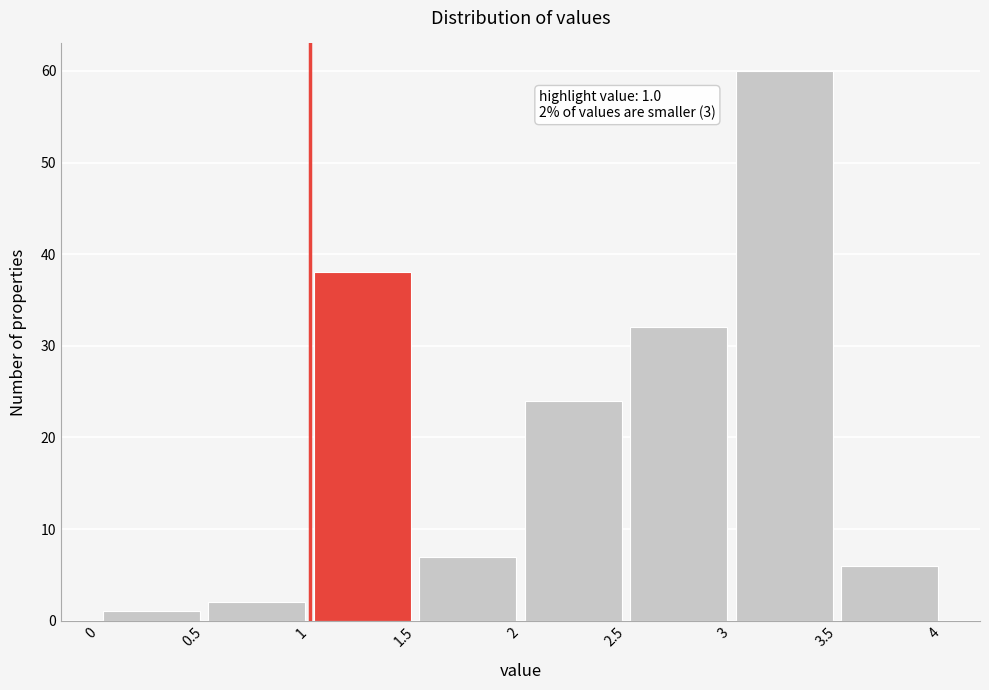

Over which range of the x-axis is the bar tallest?

3 to 3.5